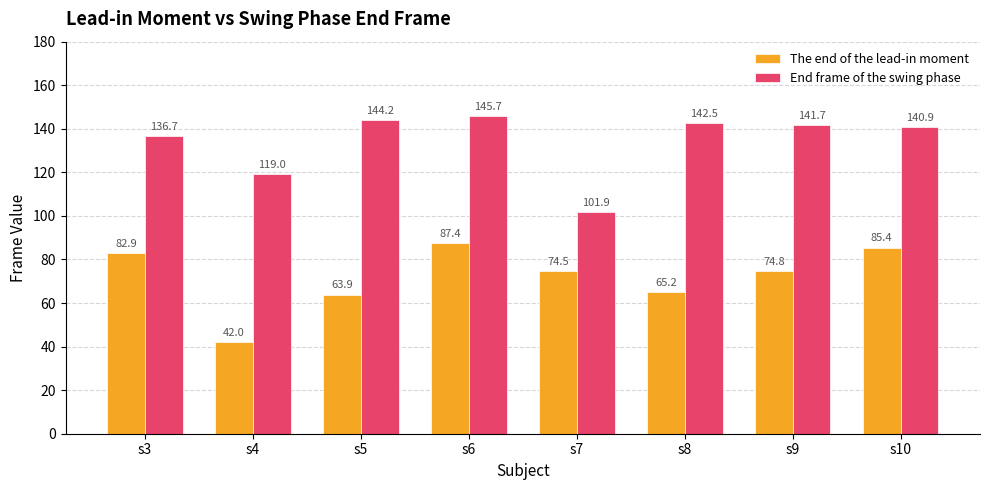

True or false: The end of the lead-in moment has a value of 105.1 at s5.

False